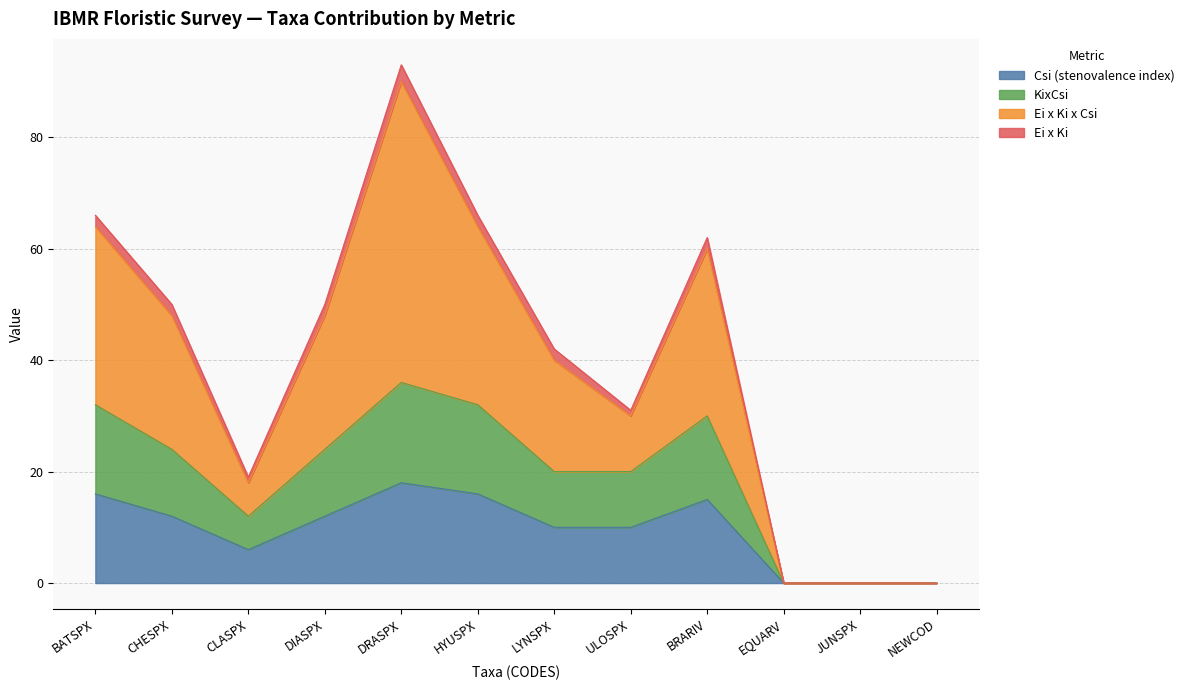

Does the chart display data point markers on the line(s)?

No